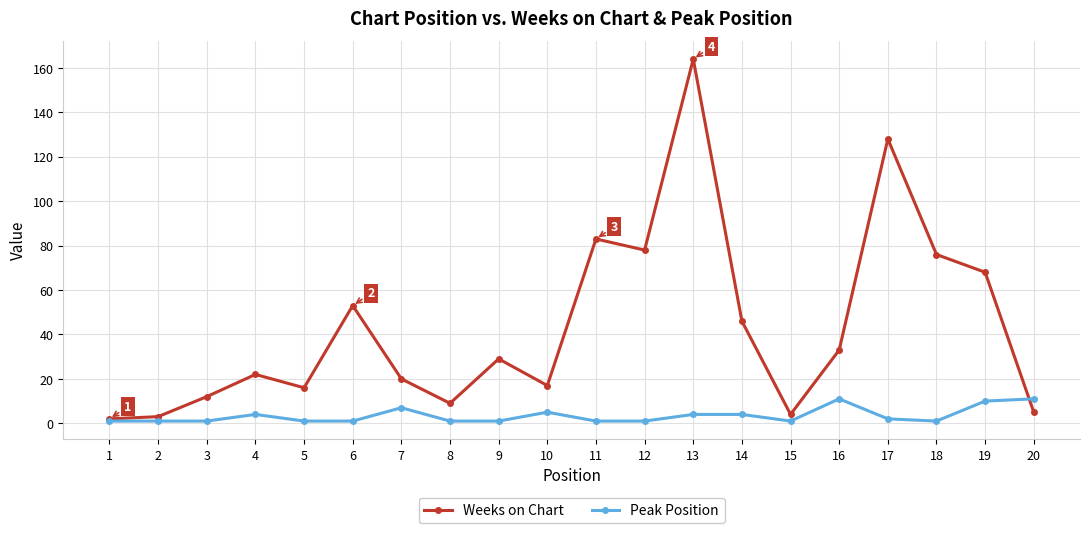

How many lines are shown in the chart?

2